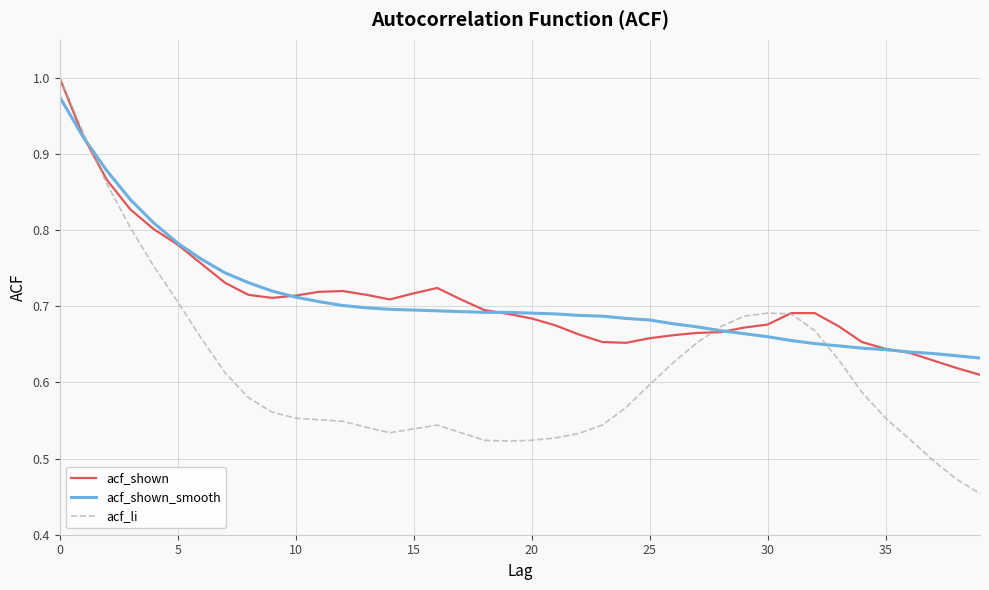

Which series has the largest range (max minus min)?

acf_li